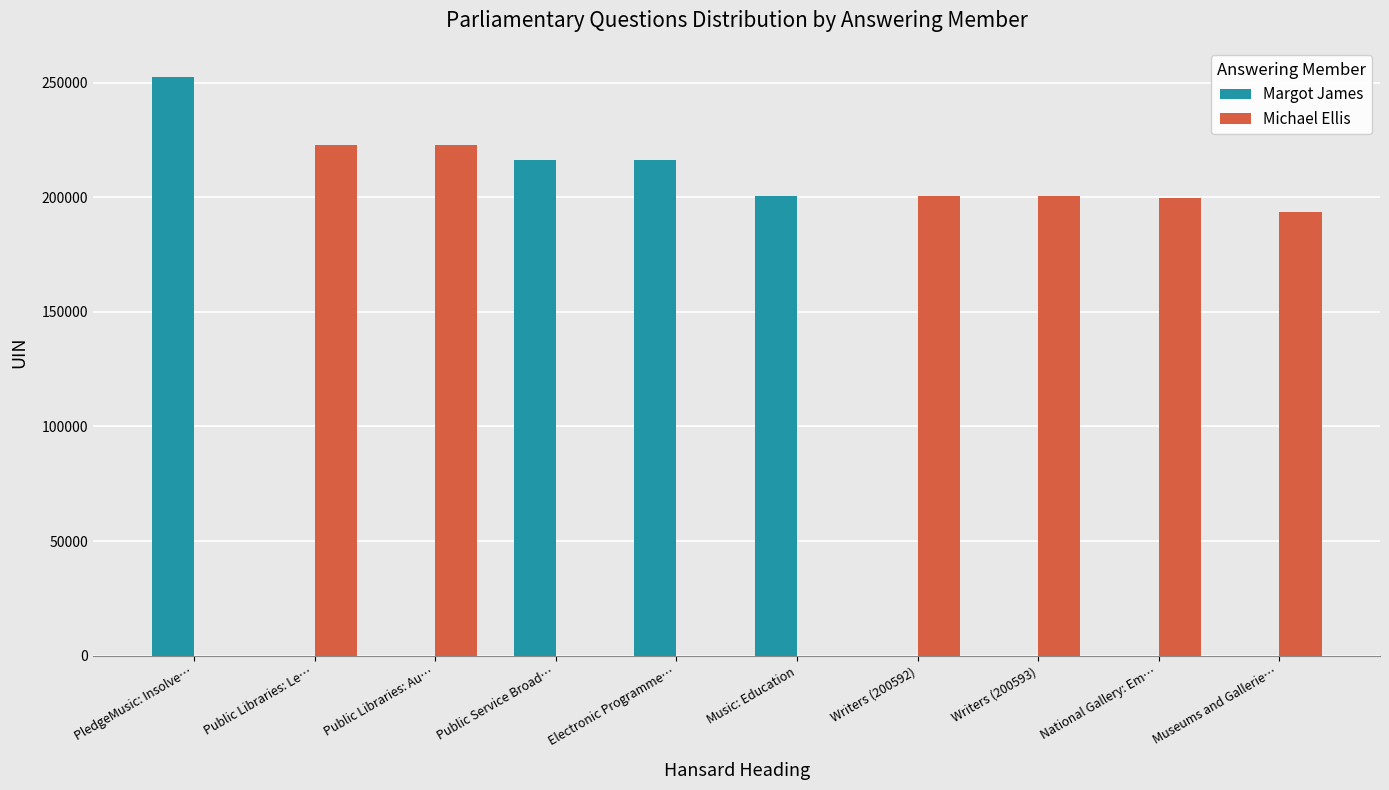

What is the sum of all Michael Ellis values?

1239920